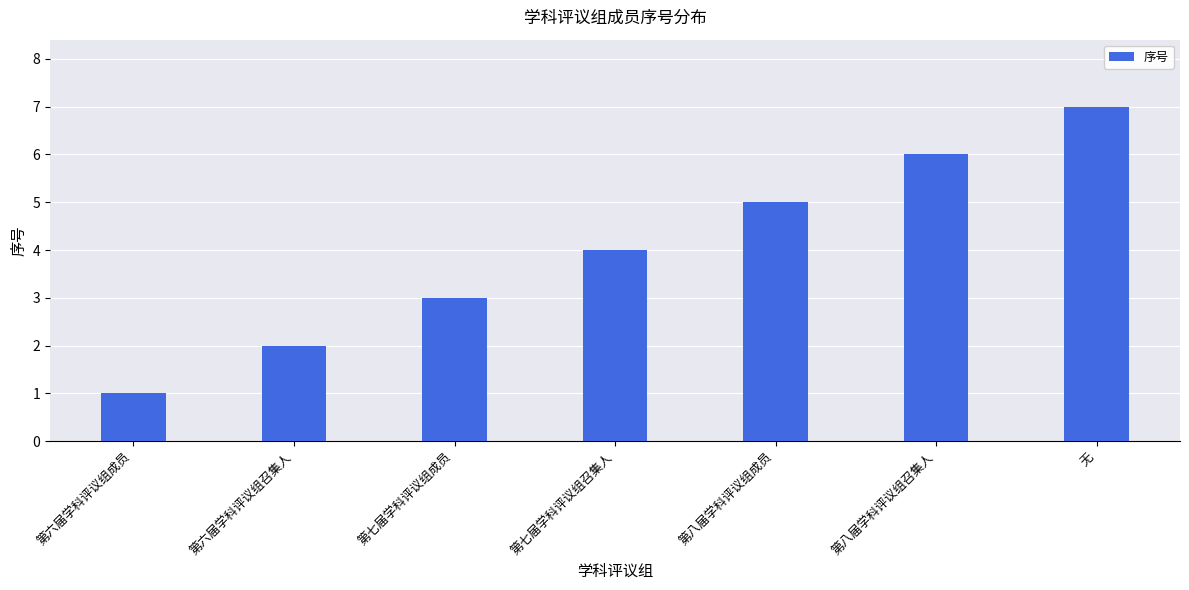

The chart shows a value of 2 at 第六届学科评议组召集人. True or false?

True